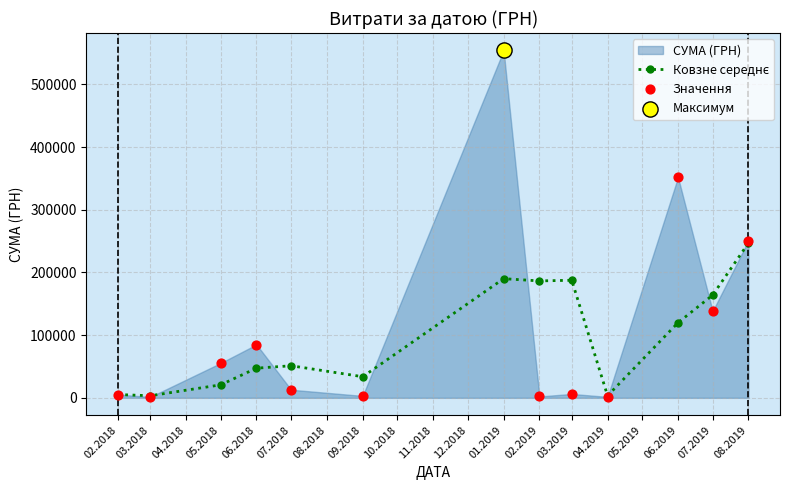

Which series reaches the maximum Y coordinate?

Значення